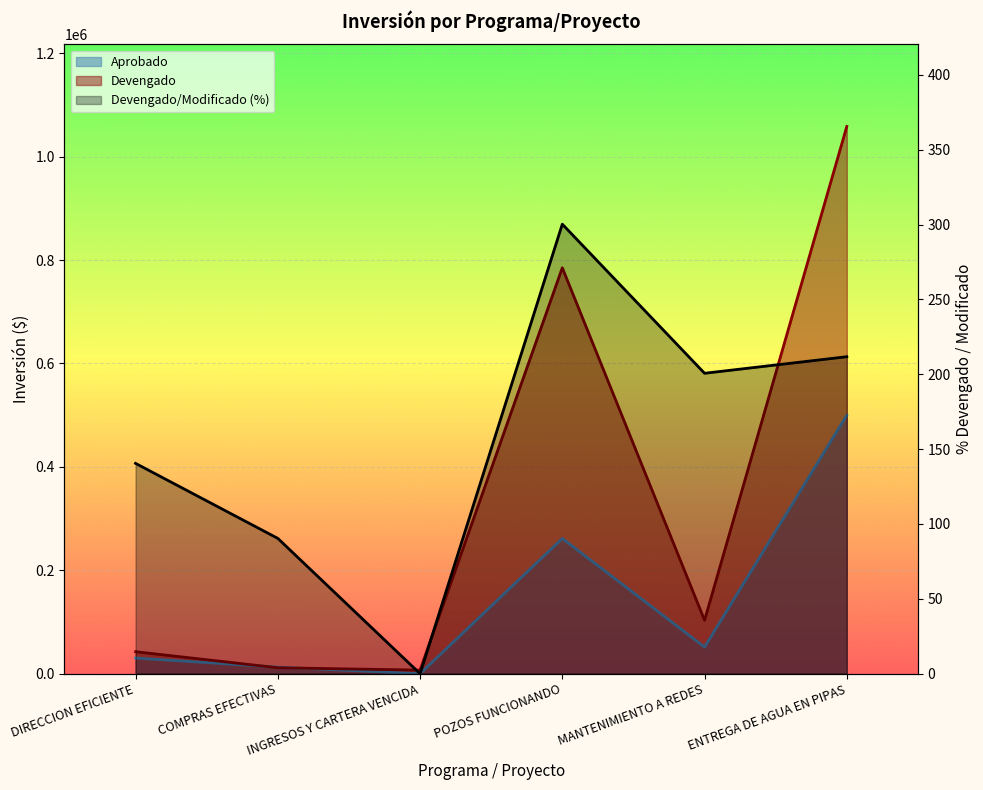

At which category does Aprobado reach its first local peak?

POZOS FUNCIONANDO